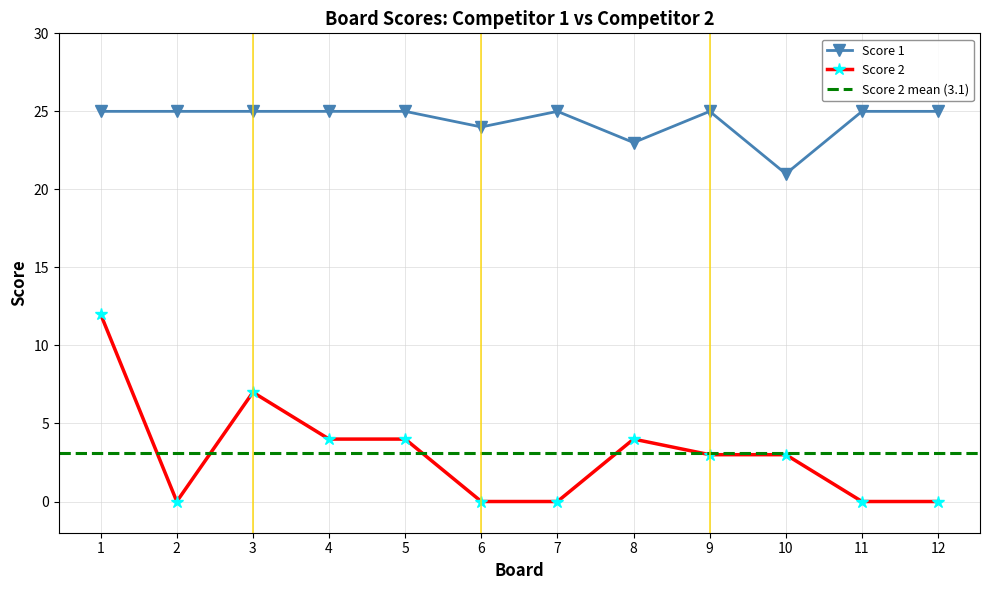

What is the value of the Score 1 point at the 4th from the left?

25